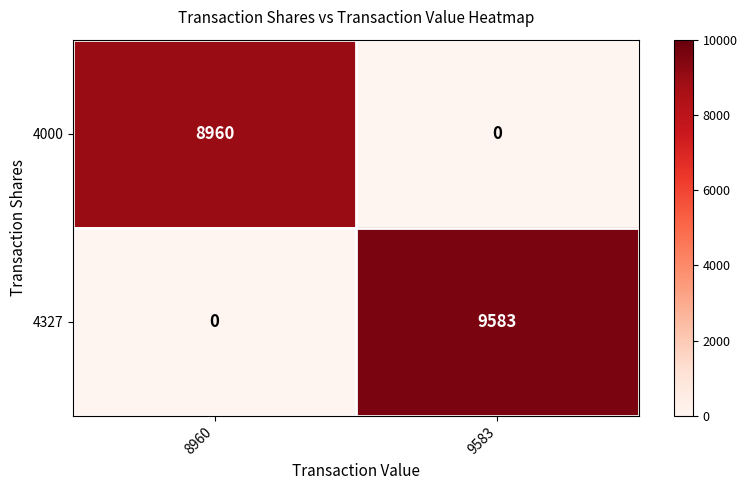

Count the number of categories in the chart.

2